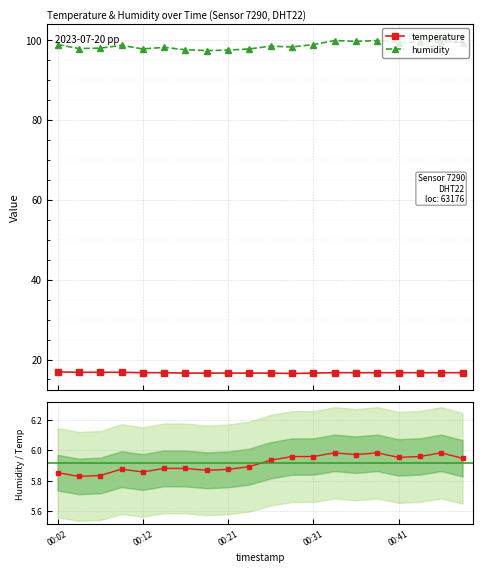

What is the value of the temperature point at the 3rd from the left?

16.8